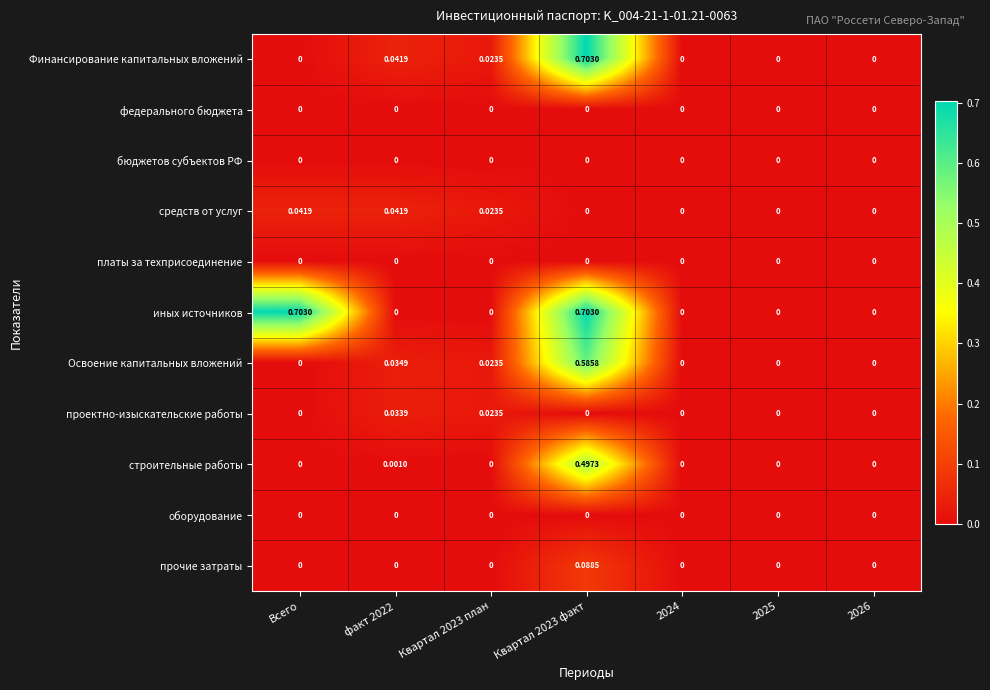

Which series changed the most between Всего and 2025?

иных источников